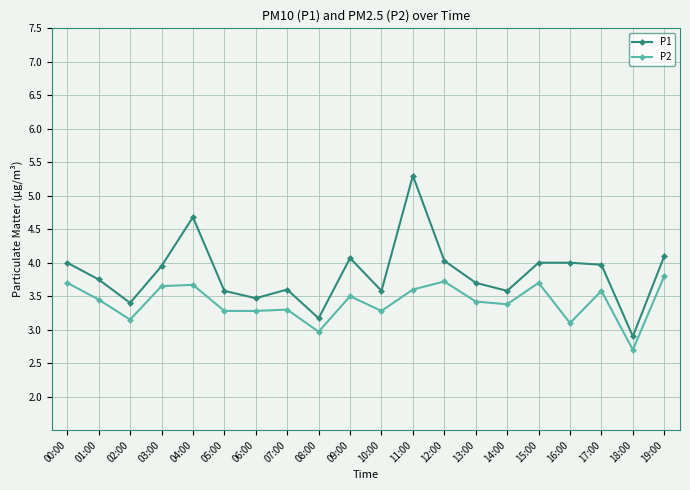

What is the highest value of the P1 series?

5.3